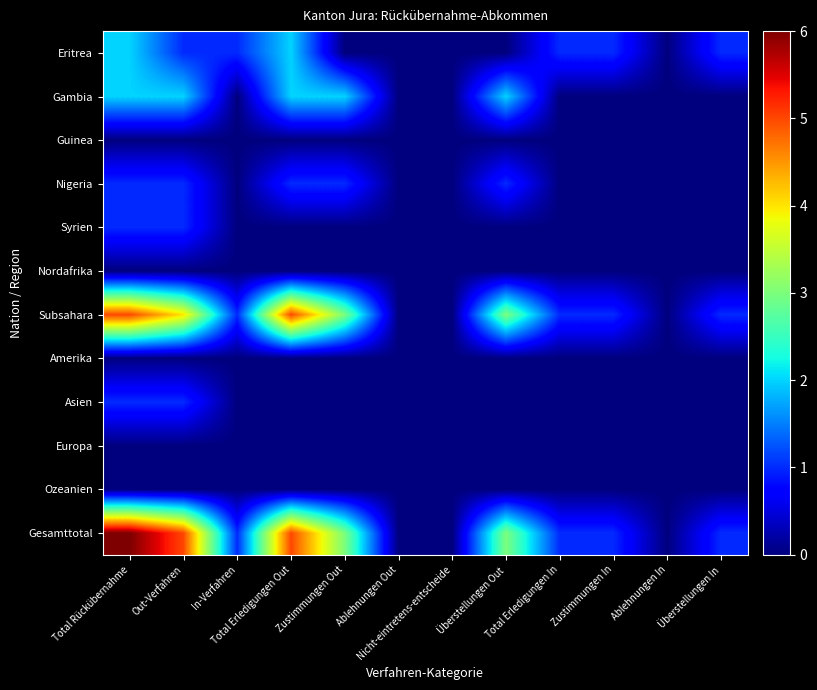

Reading right to left, extract all data points from this chart.

Eritrea: Überstellungen In=1	Ablehnungen In=0	Zustimmungen In=1	Total Erledigungen In=1	Überstellungen Out=0	Nicht-eintretens-entscheide=0	Ablehnungen Out=0	Zustimmungen Out=0	Total Erledigungen Out=2	In-Verfahren=1	Out-Verfahren=1	Total Rückübernahme=2
Gambia: Überstellungen In=0	Ablehnungen In=0	Zustimmungen In=0	Total Erledigungen In=0	Überstellungen Out=2	Nicht-eintretens-entscheide=0	Ablehnungen Out=0	Zustimmungen Out=2	Total Erledigungen Out=2	In-Verfahren=0	Out-Verfahren=2	Total Rückübernahme=2
Guinea: Überstellungen In=0	Ablehnungen In=0	Zustimmungen In=0	Total Erledigungen In=0	Überstellungen Out=0	Nicht-eintretens-entscheide=0	Ablehnungen Out=0	Zustimmungen Out=0	Total Erledigungen Out=0	In-Verfahren=0	Out-Verfahren=0	Total Rückübernahme=0
Nigeria: Überstellungen In=0	Ablehnungen In=0	Zustimmungen In=0	Total Erledigungen In=0	Überstellungen Out=1	Nicht-eintretens-entscheide=0	Ablehnungen Out=0	Zustimmungen Out=1	Total Erledigungen Out=1	In-Verfahren=0	Out-Verfahren=1	Total Rückübernahme=1
Syrien: Überstellungen In=0	Ablehnungen In=0	Zustimmungen In=0	Total Erledigungen In=0	Überstellungen Out=0	Nicht-eintretens-entscheide=0	Ablehnungen Out=0	Zustimmungen Out=0	Total Erledigungen Out=0	In-Verfahren=0	Out-Verfahren=1	Total Rückübernahme=1
Nordafrika: Überstellungen In=0	Ablehnungen In=0	Zustimmungen In=0	Total Erledigungen In=0	Überstellungen Out=0	Nicht-eintretens-entscheide=0	Ablehnungen Out=0	Zustimmungen Out=0	Total Erledigungen Out=0	In-Verfahren=0	Out-Verfahren=0	Total Rückübernahme=0
Subsahara: Überstellungen In=1	Ablehnungen In=0	Zustimmungen In=1	Total Erledigungen In=1	Überstellungen Out=3	Nicht-eintretens-entscheide=0	Ablehnungen Out=0	Zustimmungen Out=3	Total Erledigungen Out=5	In-Verfahren=1	Out-Verfahren=4	Total Rückübernahme=5
Amerika: Überstellungen In=0	Ablehnungen In=0	Zustimmungen In=0	Total Erledigungen In=0	Überstellungen Out=0	Nicht-eintretens-entscheide=0	Ablehnungen Out=0	Zustimmungen Out=0	Total Erledigungen Out=0	In-Verfahren=0	Out-Verfahren=0	Total Rückübernahme=0
Asien: Überstellungen In=0	Ablehnungen In=0	Zustimmungen In=0	Total Erledigungen In=0	Überstellungen Out=0	Nicht-eintretens-entscheide=0	Ablehnungen Out=0	Zustimmungen Out=0	Total Erledigungen Out=0	In-Verfahren=0	Out-Verfahren=1	Total Rückübernahme=1
Europa: Überstellungen In=0	Ablehnungen In=0	Zustimmungen In=0	Total Erledigungen In=0	Überstellungen Out=0	Nicht-eintretens-entscheide=0	Ablehnungen Out=0	Zustimmungen Out=0	Total Erledigungen Out=0	In-Verfahren=0	Out-Verfahren=0	Total Rückübernahme=0
Ozeanien: Überstellungen In=0	Ablehnungen In=0	Zustimmungen In=0	Total Erledigungen In=0	Überstellungen Out=0	Nicht-eintretens-entscheide=0	Ablehnungen Out=0	Zustimmungen Out=0	Total Erledigungen Out=0	In-Verfahren=0	Out-Verfahren=0	Total Rückübernahme=0
Gesamttotal: Überstellungen In=1	Ablehnungen In=0	Zustimmungen In=1	Total Erledigungen In=1	Überstellungen Out=3	Nicht-eintretens-entscheide=0	Ablehnungen Out=0	Zustimmungen Out=3	Total Erledigungen Out=5	In-Verfahren=1	Out-Verfahren=5	Total Rückübernahme=6